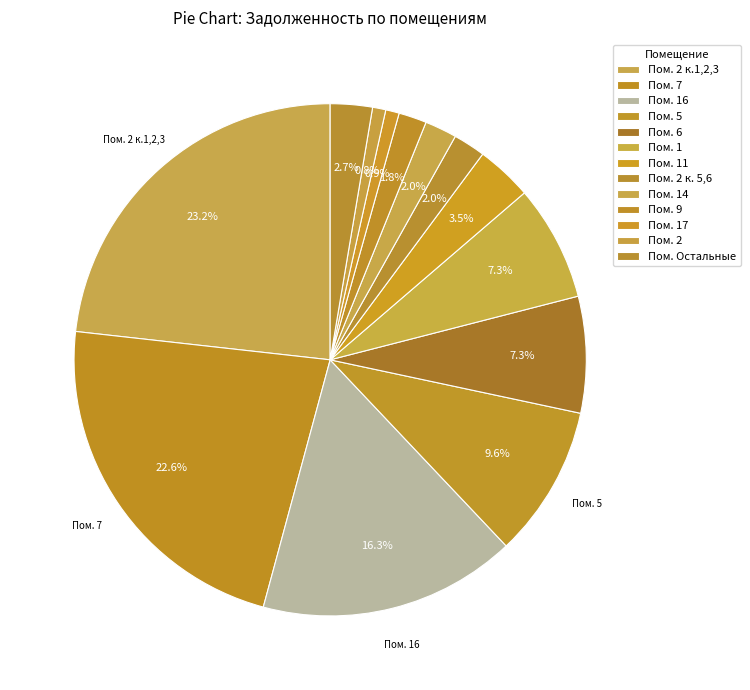

What is the largest slice in the pie chart?

2 к.1,2,3